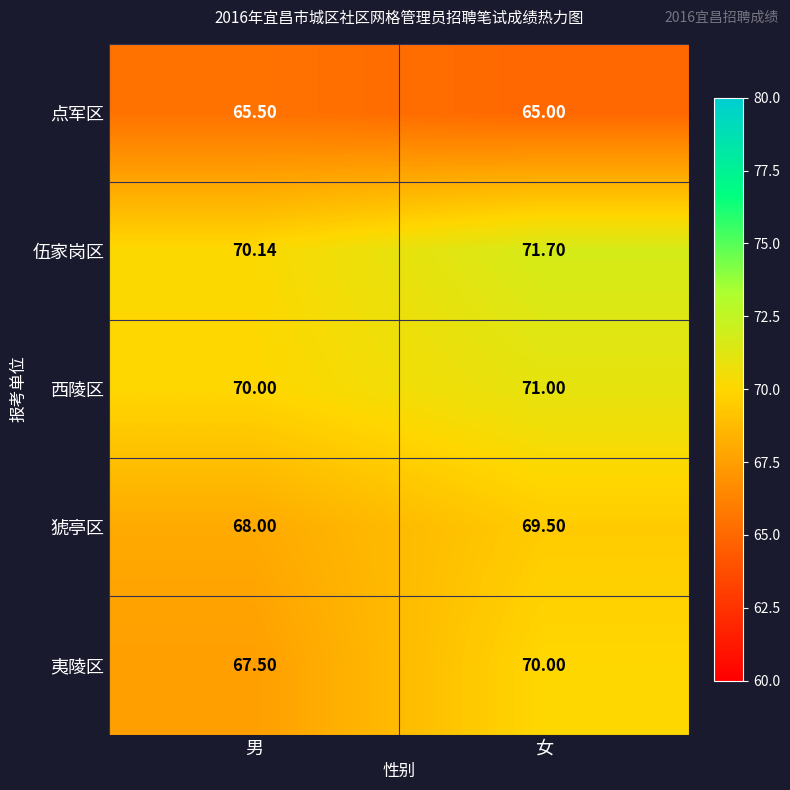

At which label is 点军区 closest to 65?

女